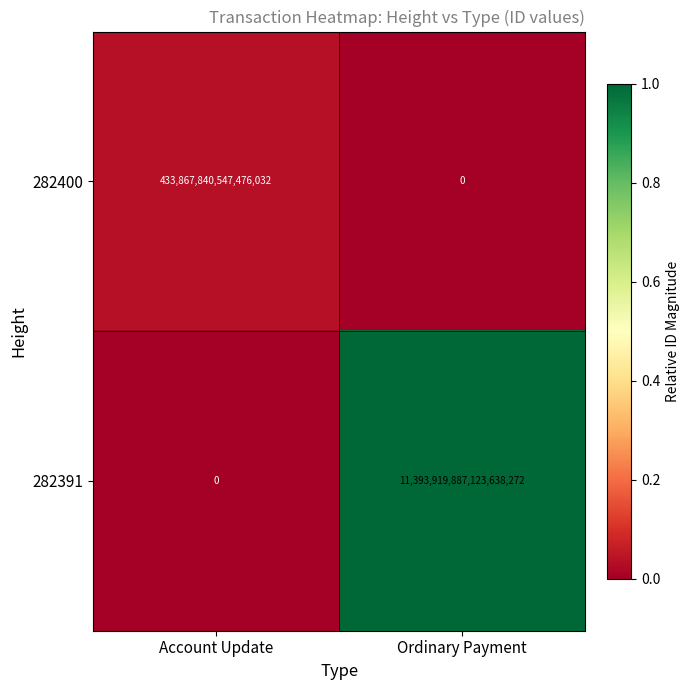

Which category has the highest value in the 282391 series?

Ordinary Payment